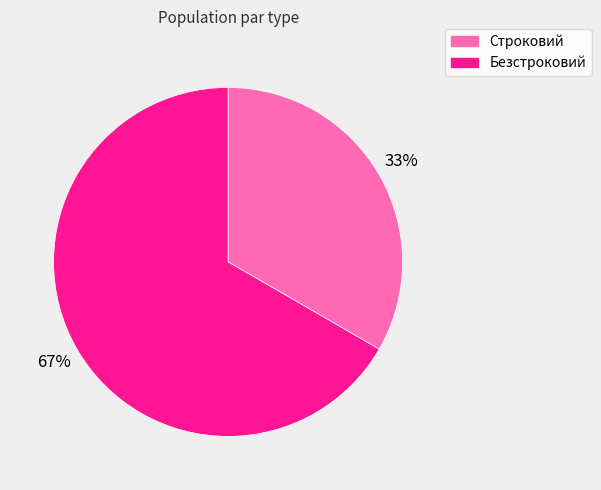

True or false: Строковий accounts for 33% of the total.

True